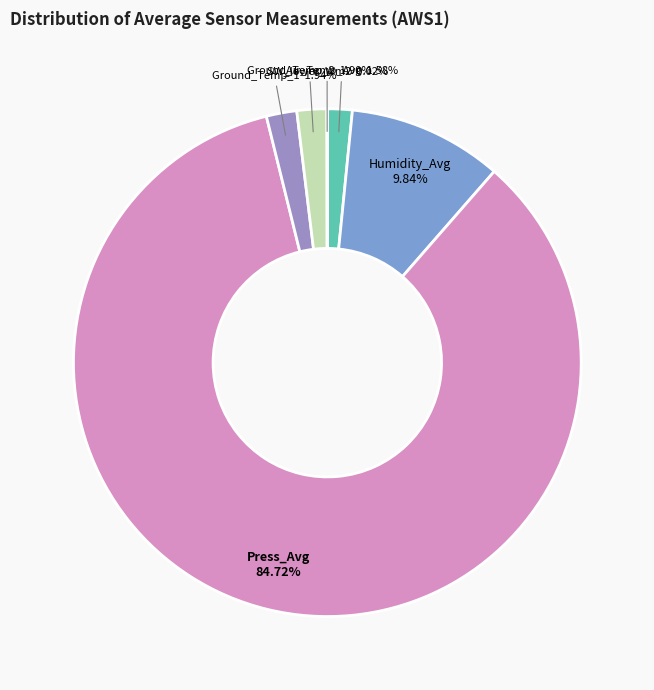

Combined, do Press_Avg and Air_Temp_Avg account for over 50%?

Yes